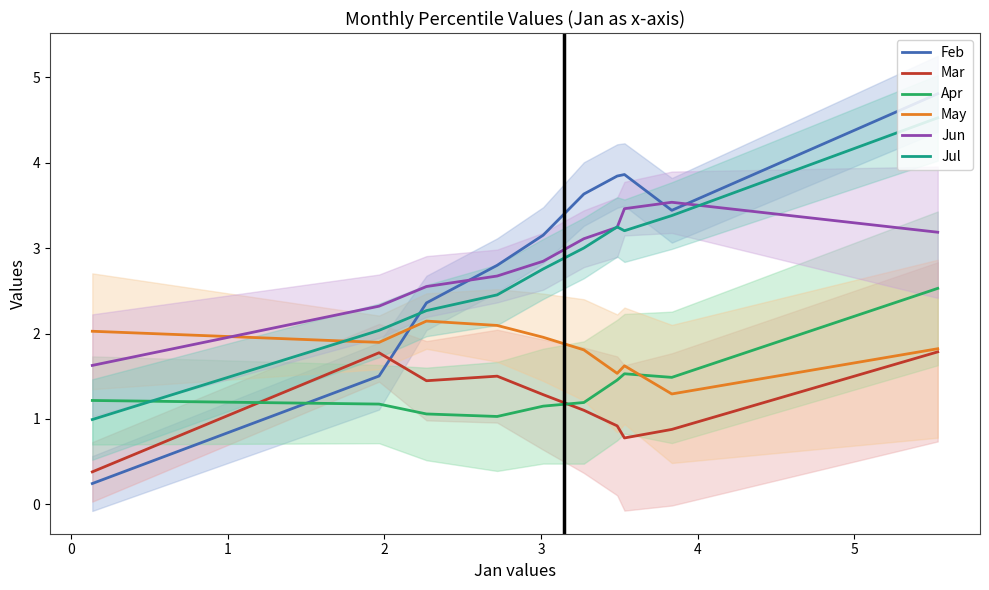

Count the number of data series in this chart.

6